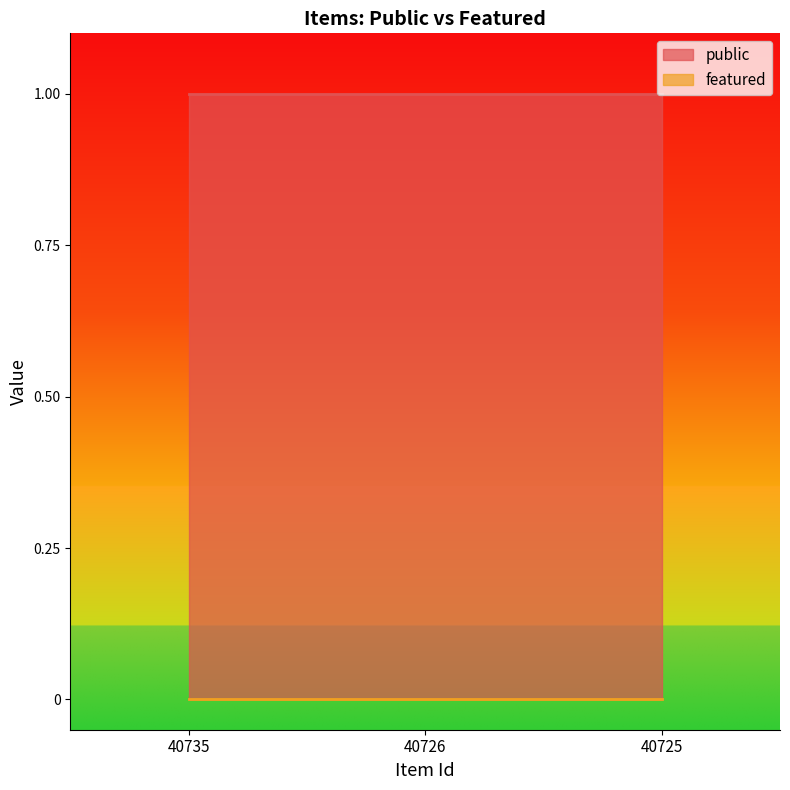

Does the chart display data point markers on the line(s)?

No